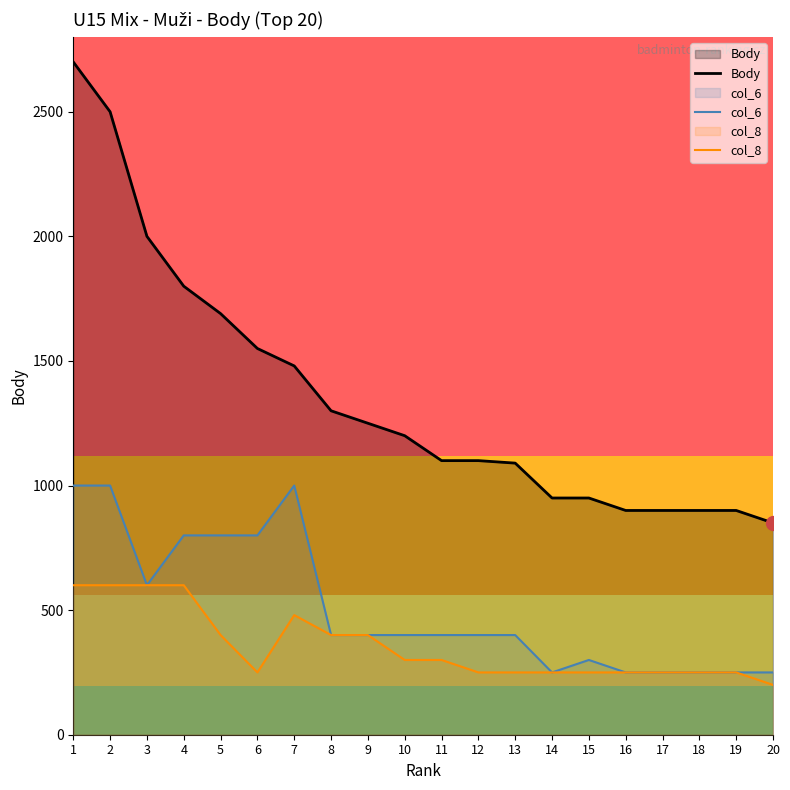

Reading right to left, transcribe all the data shown in this chart.

Body: 20=850	19=900	18=900	17=900	16=900	15=950	14=950	13=1090	12=1100	11=1100	10=1200	9=1250	8=1300	7=1480	6=1550	5=1690	4=1800	3=2000	2=2500	1=2700
col_6: 20=250	19=250	18=250	17=250	16=250	15=300	14=250	13=400	12=400	11=400	10=400	9=400	8=400	7=1000	6=800	5=800	4=800	3=600	2=1000	1=1000
col_8: 20=200	19=250	18=250	17=250	16=250	15=250	14=250	13=250	12=250	11=300	10=300	9=400	8=400	7=480	6=250	5=400	4=600	3=600	2=600	1=600